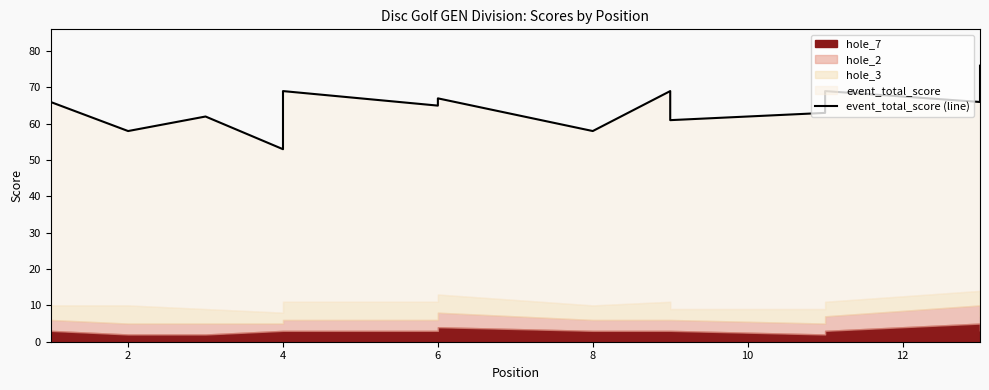

Is it true that the value at 13 is 76?

True